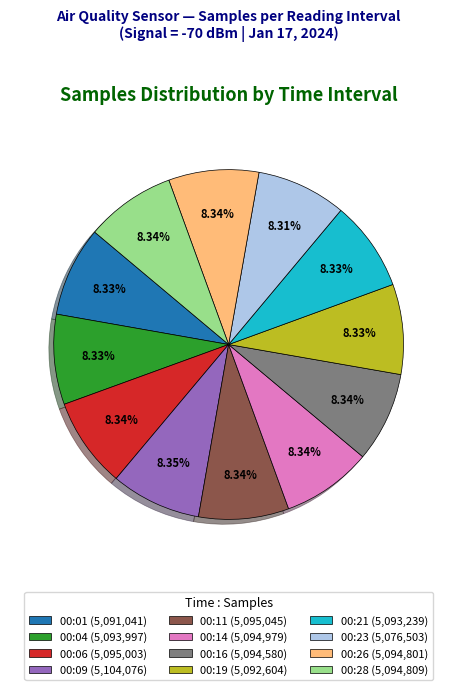

Combined, what portion of the pie is 00:21 and 00:26?

16.7%